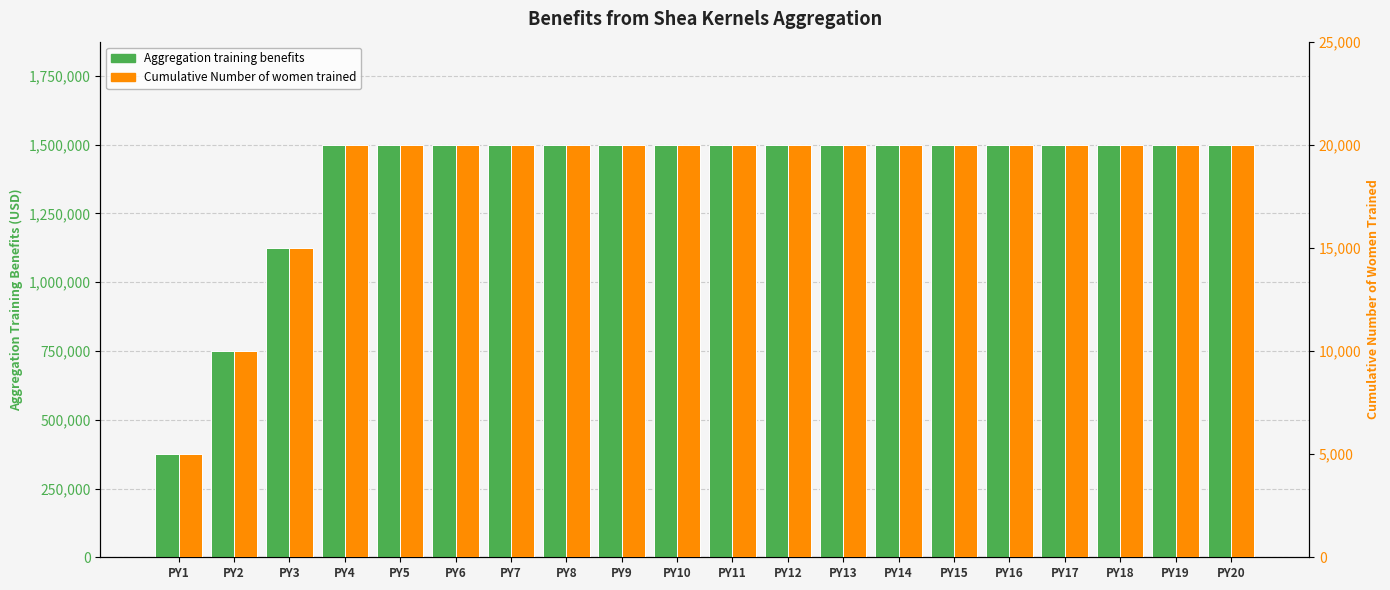

What is the value of the Aggregation training benefits bar at the 19th from the left?

1499400